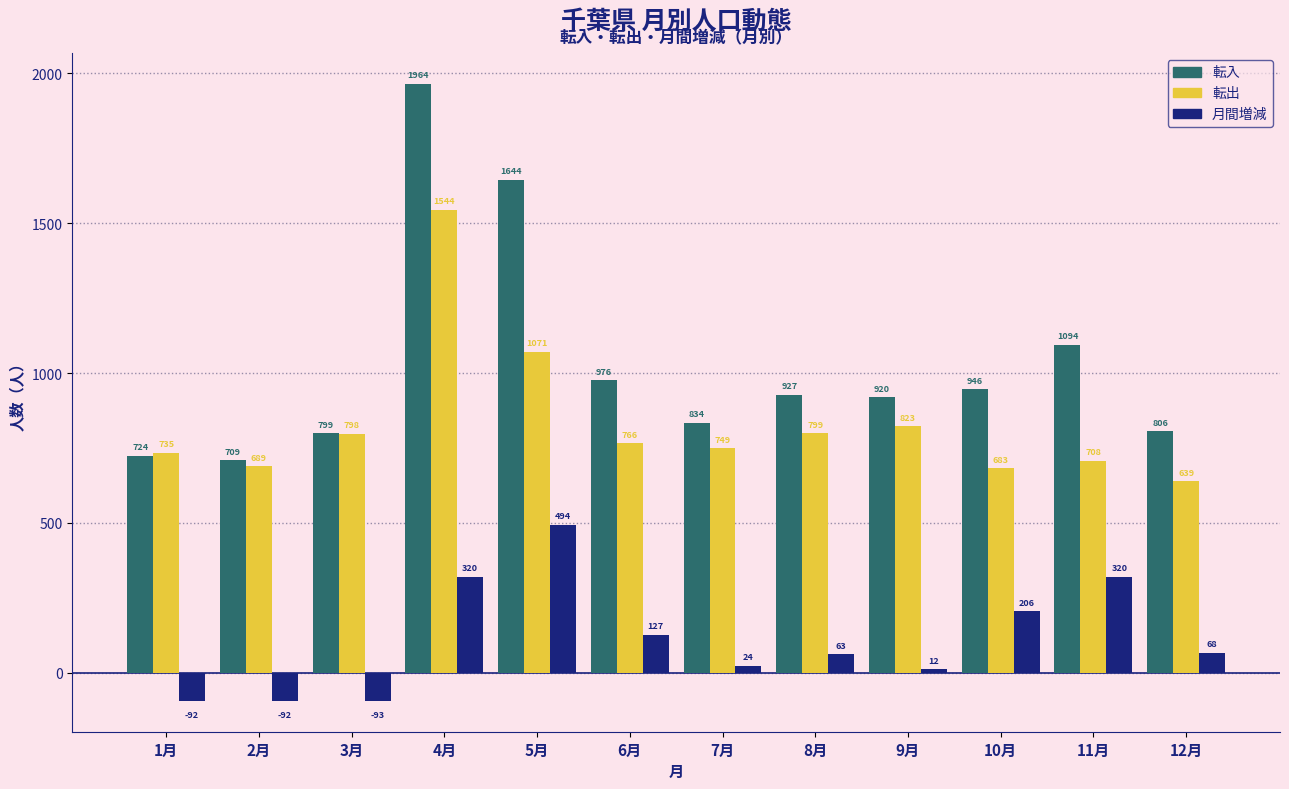

What is the total value across all series at 12月?

1513